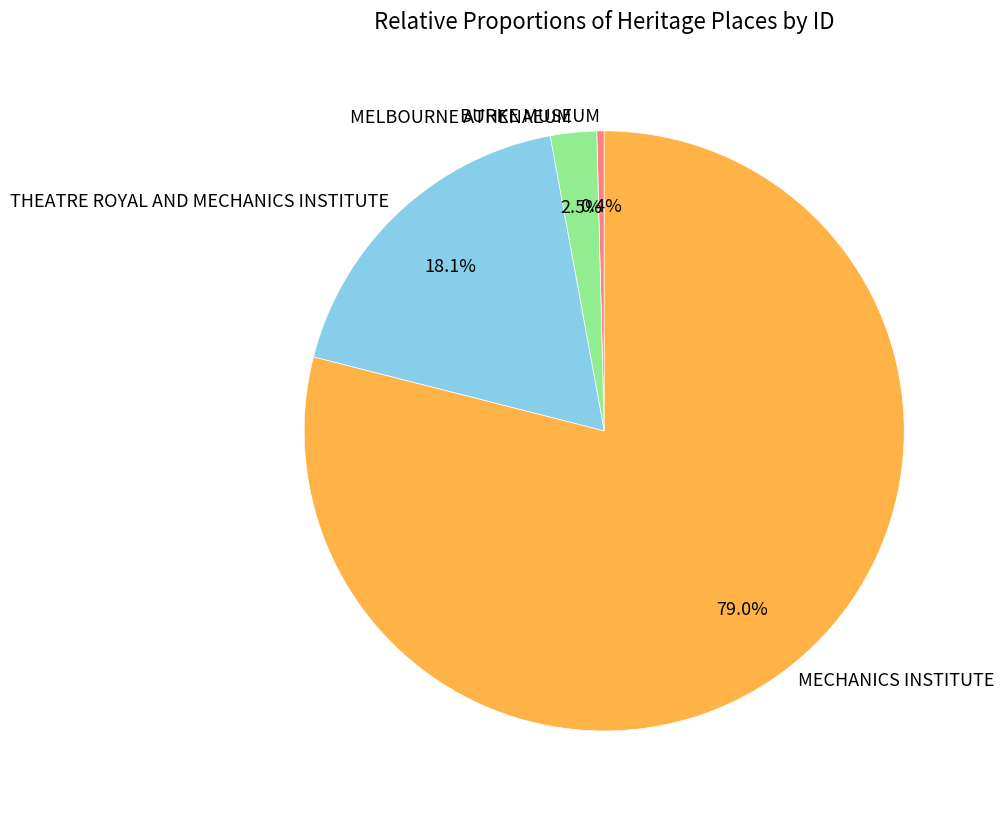

Which slice represents more than half of the pie?

MECHANICS INSTITUTE